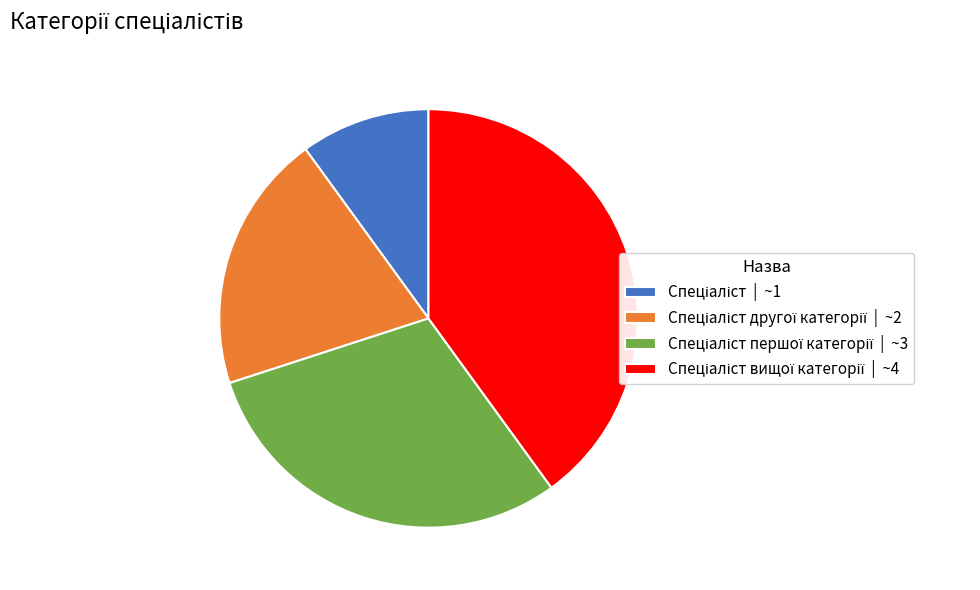

Is there any slice that represents more than half of the pie?

No